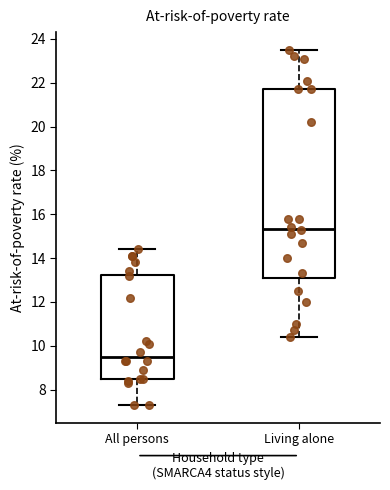

Reading left to right, read every box against the y-axis: the position of its median line, the range the box covers, and the ends of its whiskers. The values are not printed on the chart, so give them approximately, as read against the axis.

All persons: median 9.6, box 8.6 to 13.2, whiskers 7.4 to 14.4
Living alone: median 15.4, box 13.2 to 21.8, whiskers 10.4 to 23.6